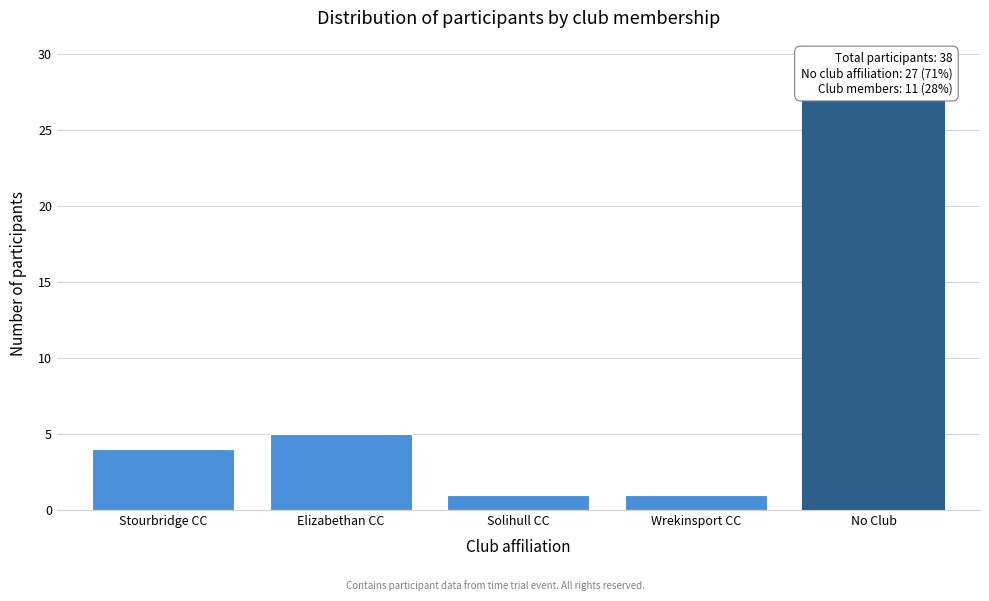

Reading right to left, transcribe all the data shown in this chart.

27	1	1	5	4